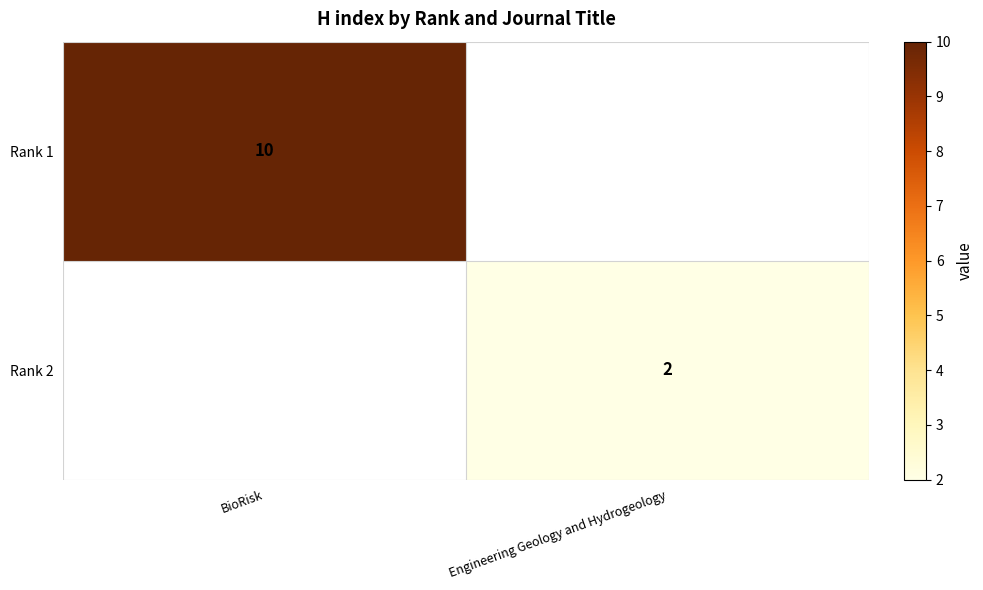

True or false: Rank 1 has a value of 10 at BioRisk.

True